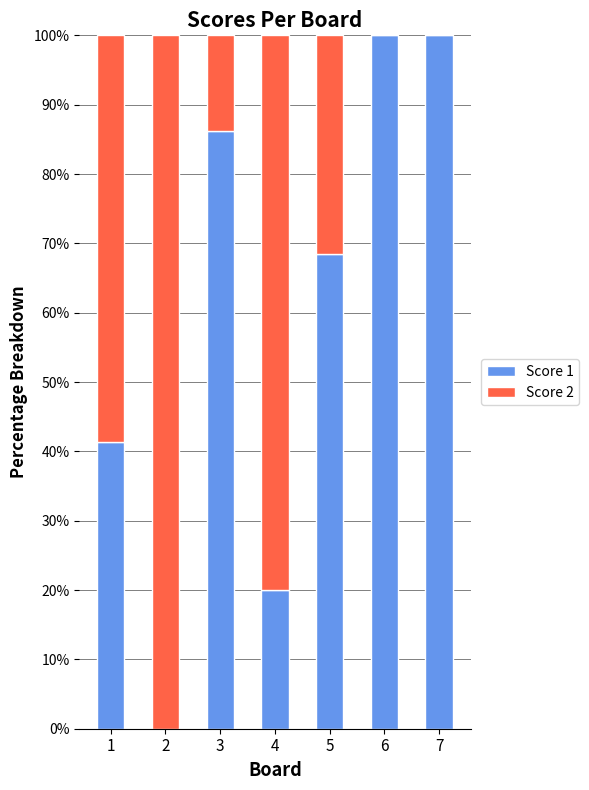

What is the highest value of the Score 1 series?

100.0